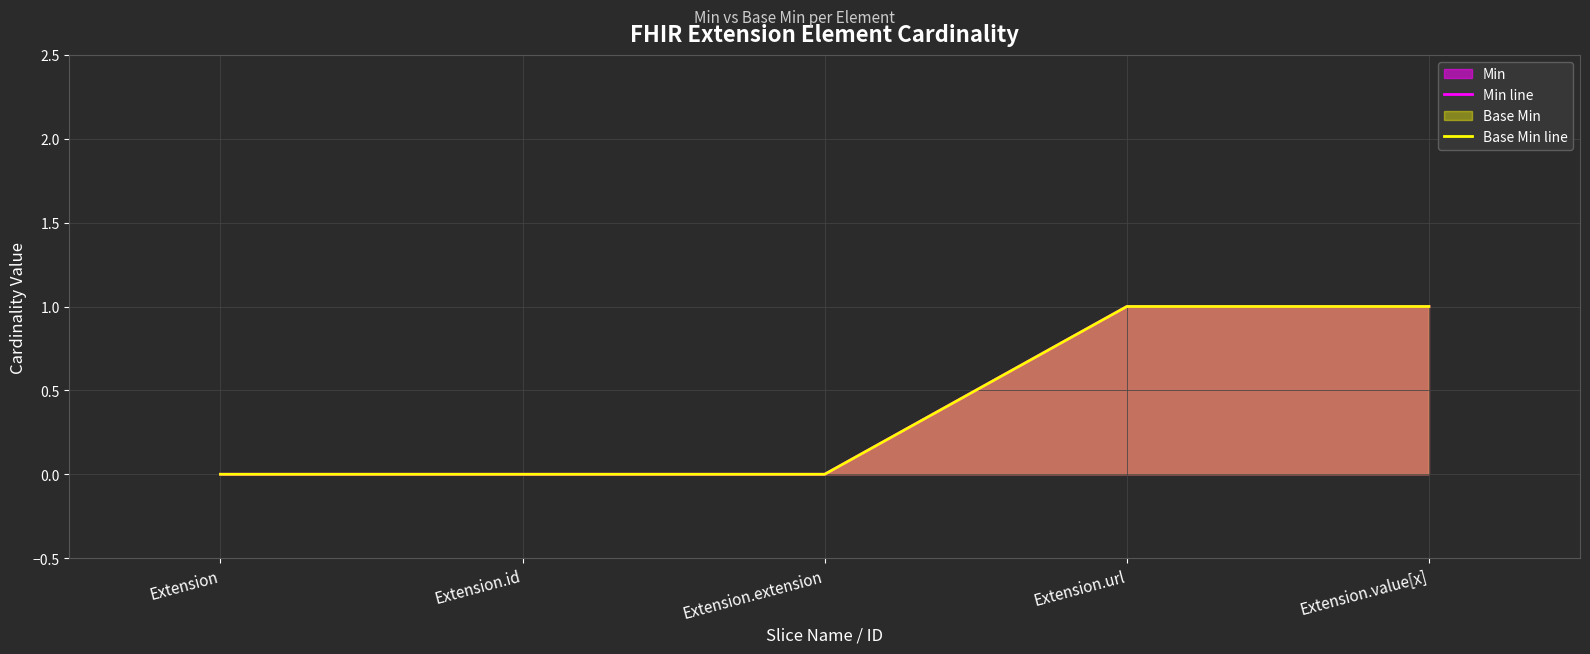

The Min line series shows 1 at Extension.value[x]. True or false?

False